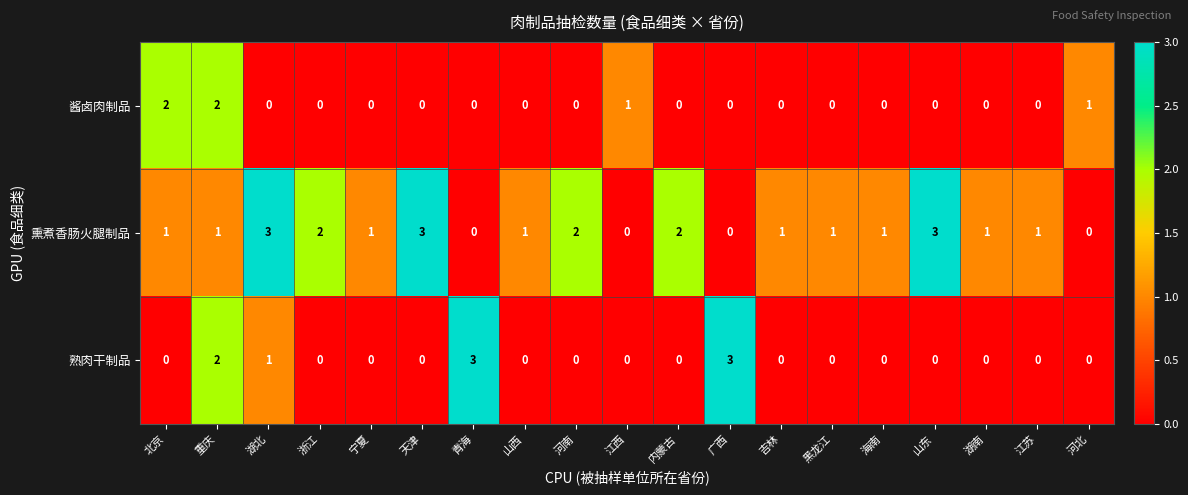

Rank the series by their average value, from lowest to highest.

酱卤肉制品, 熟肉干制品, 熏煮香肠火腿制品